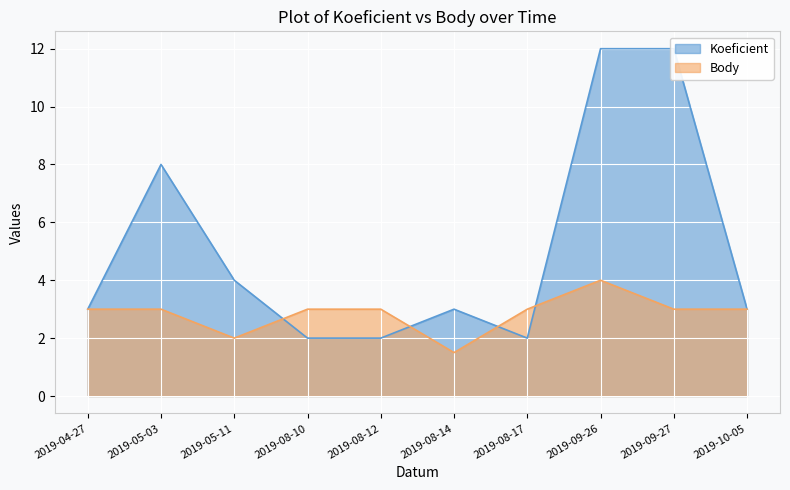

Which category has the highest value across all series?

2019-09-26